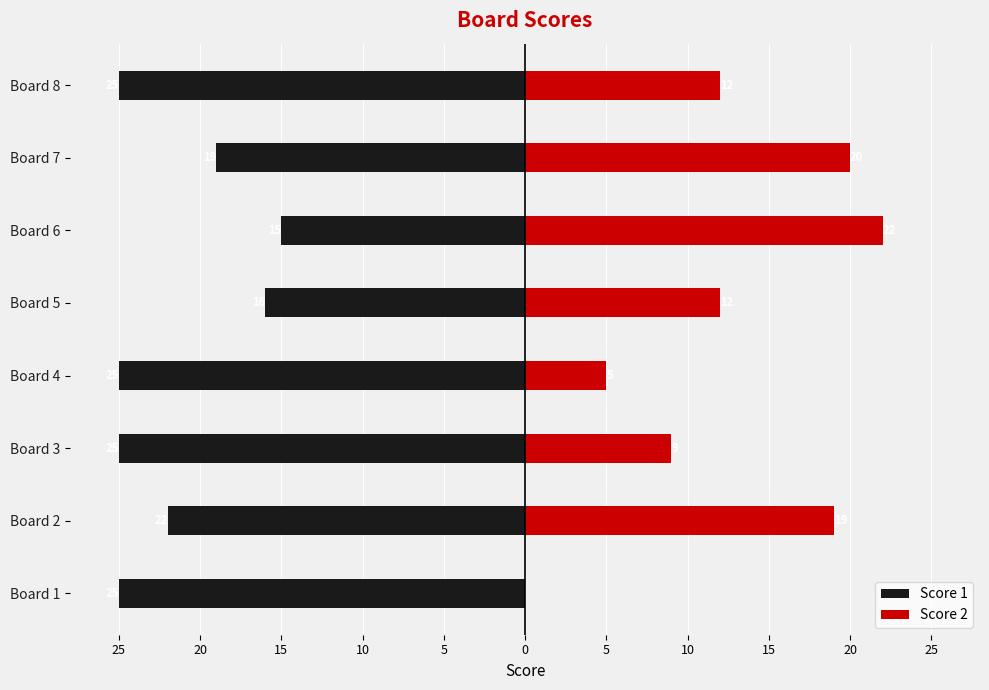

Rank the series at Board 5 from highest to lowest value.

Score 2, Score 1